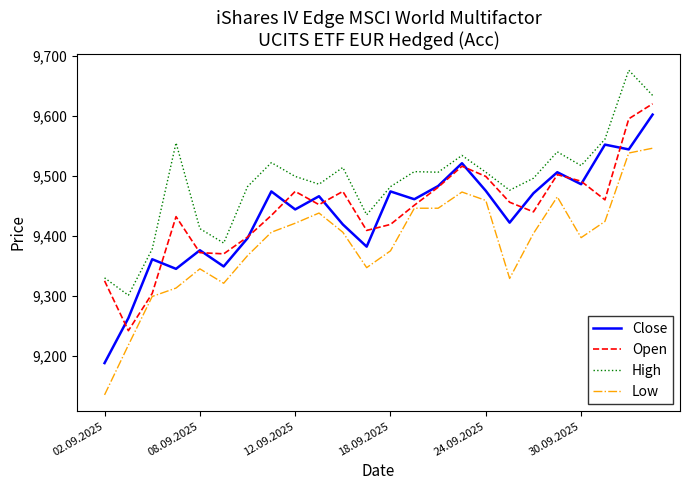

Which series has the largest total across all categories?

High